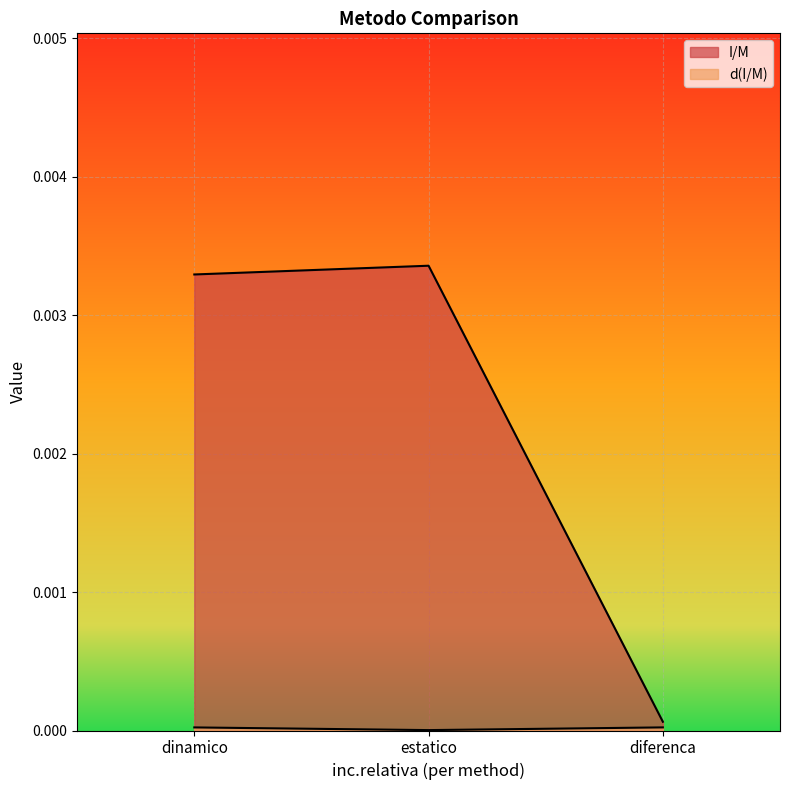

Rank the series by their maximum value, from lowest to highest.

d(I/M), I/M